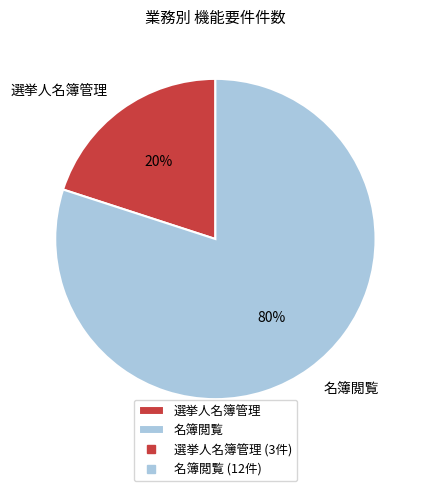

Does 選挙人名簿管理 account for over 50% of the chart?

No